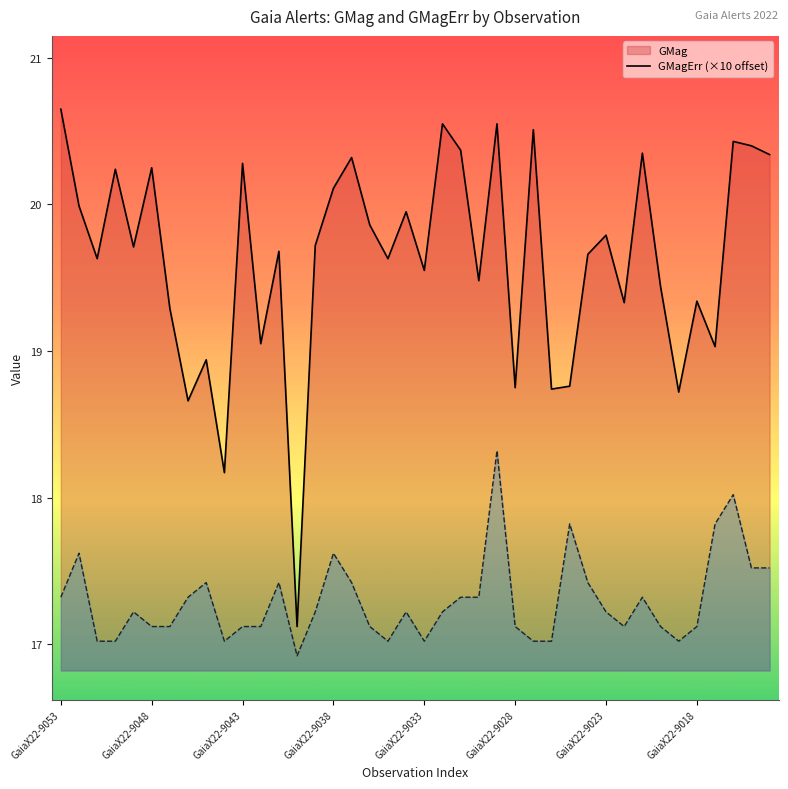

What are all the series names shown in the legend?

GMag line, GMagErr line